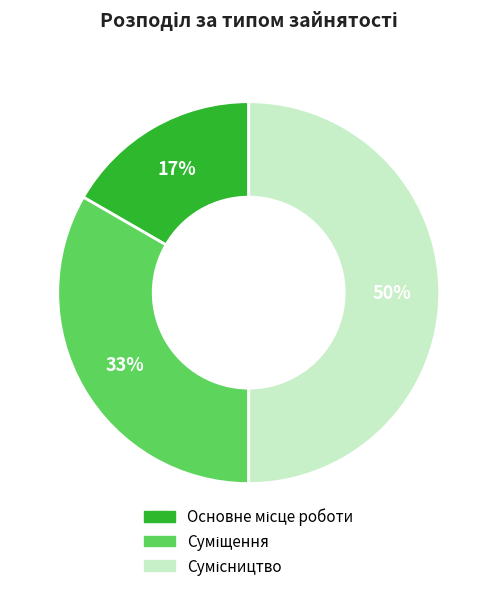

To the nearest percent, what is the average slice percentage?

33%